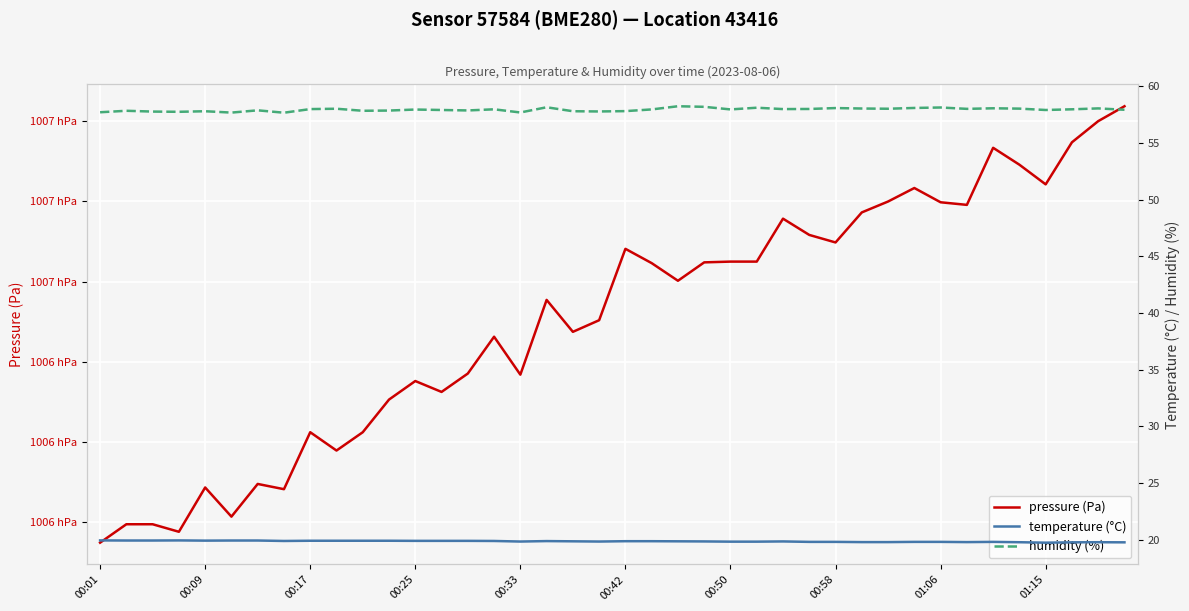

How many lines are shown in the chart?

3